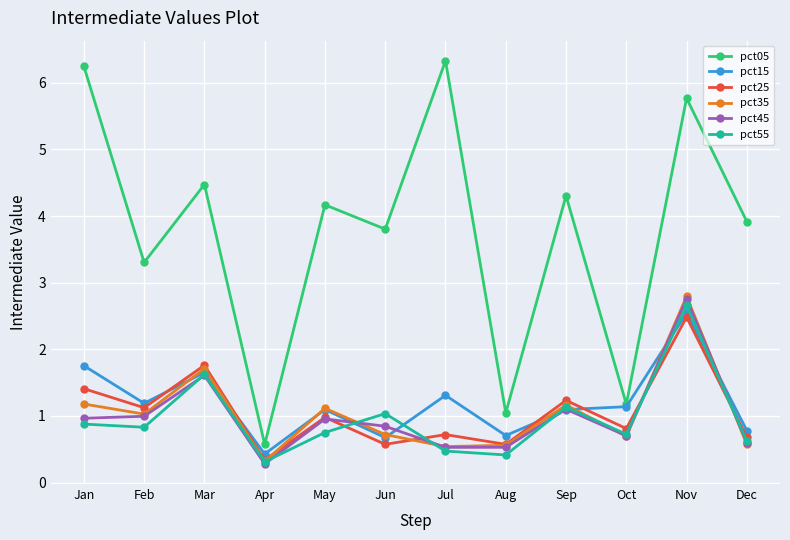

Read the pct25 value at Mar.

1.8